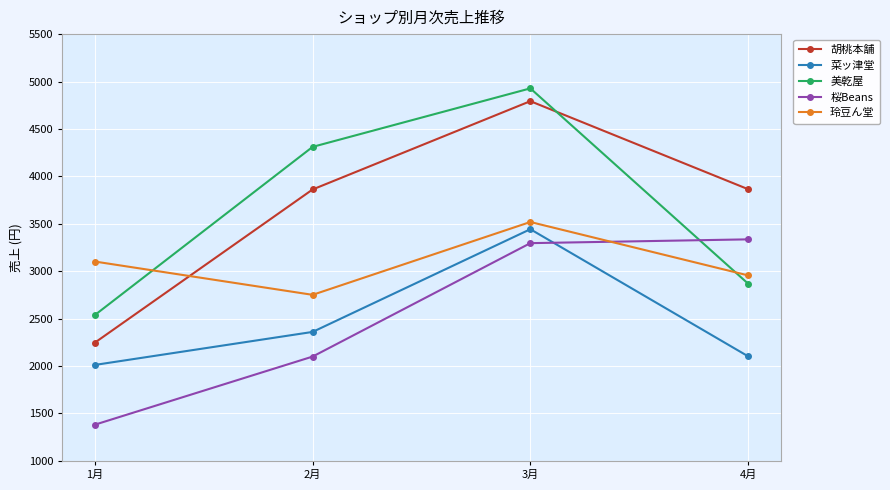

What are all the series names shown in the legend?

胡桃本舗, 菜ッ津堂, 美乾屋, 桜Beans, 玲豆ん堂